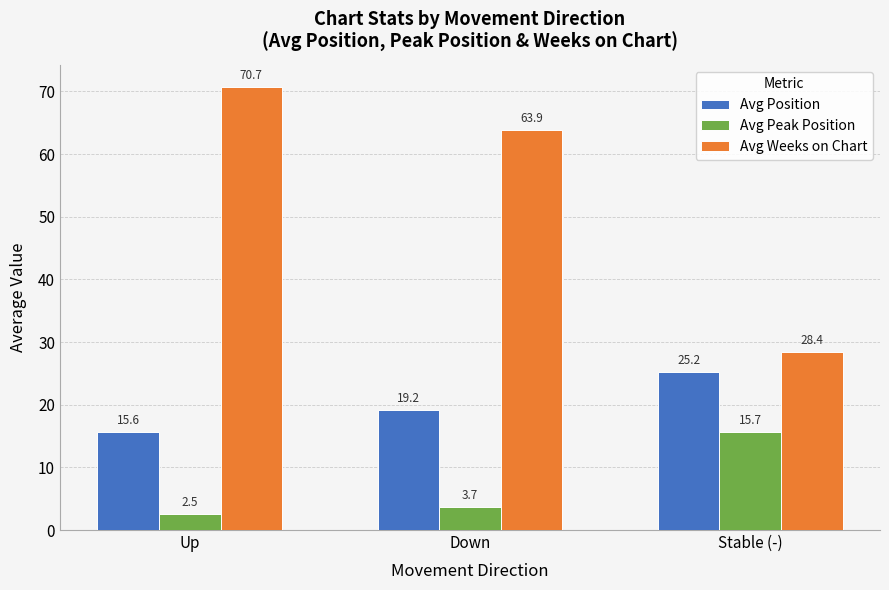

What is the difference between the second highest and minimum values in the Avg Position series?

3.6